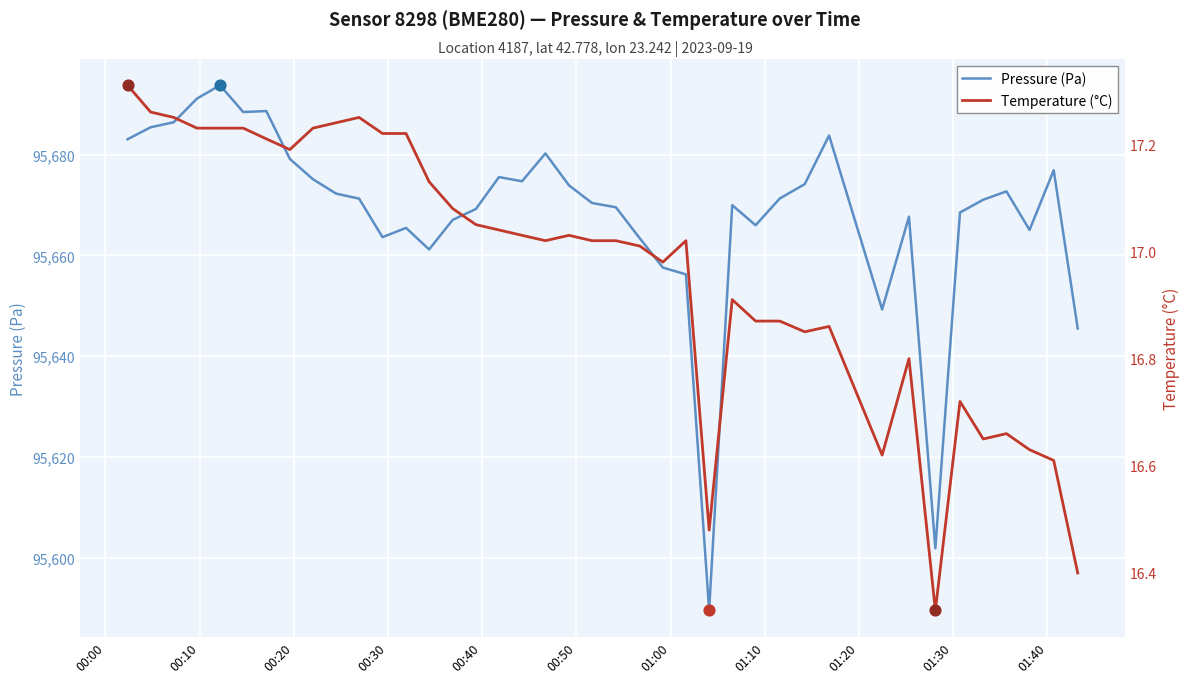

What is the highest value of the Pressure (Pa) series?

95693.8